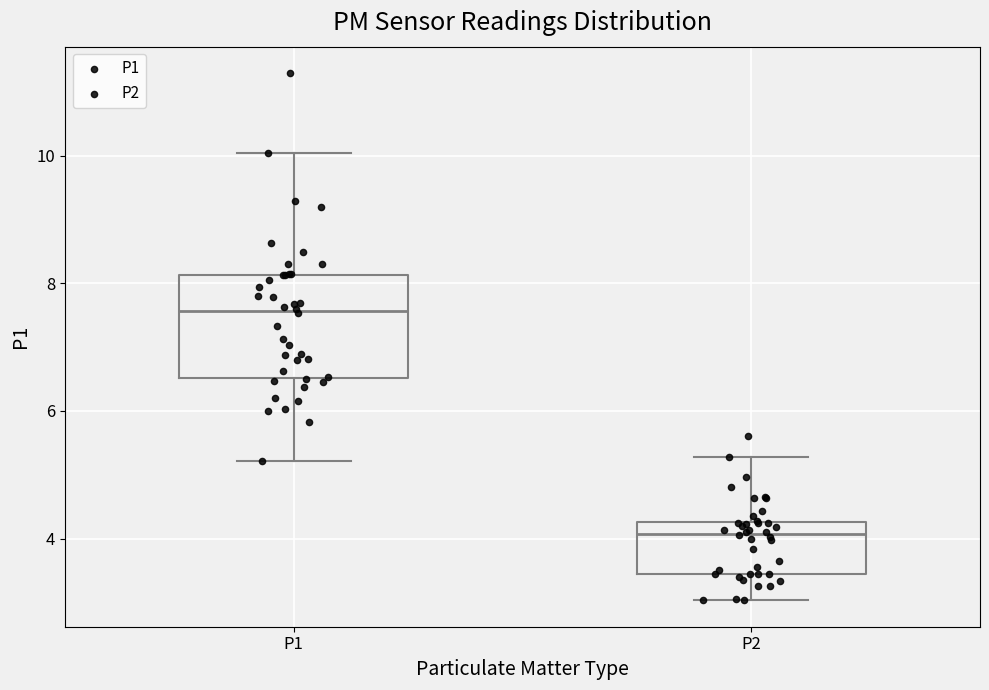

Where does the lower whisker of the box for P1 end on the y-axis? The values are not printed on the chart, so give them approximately, as read against the axis.

5.2